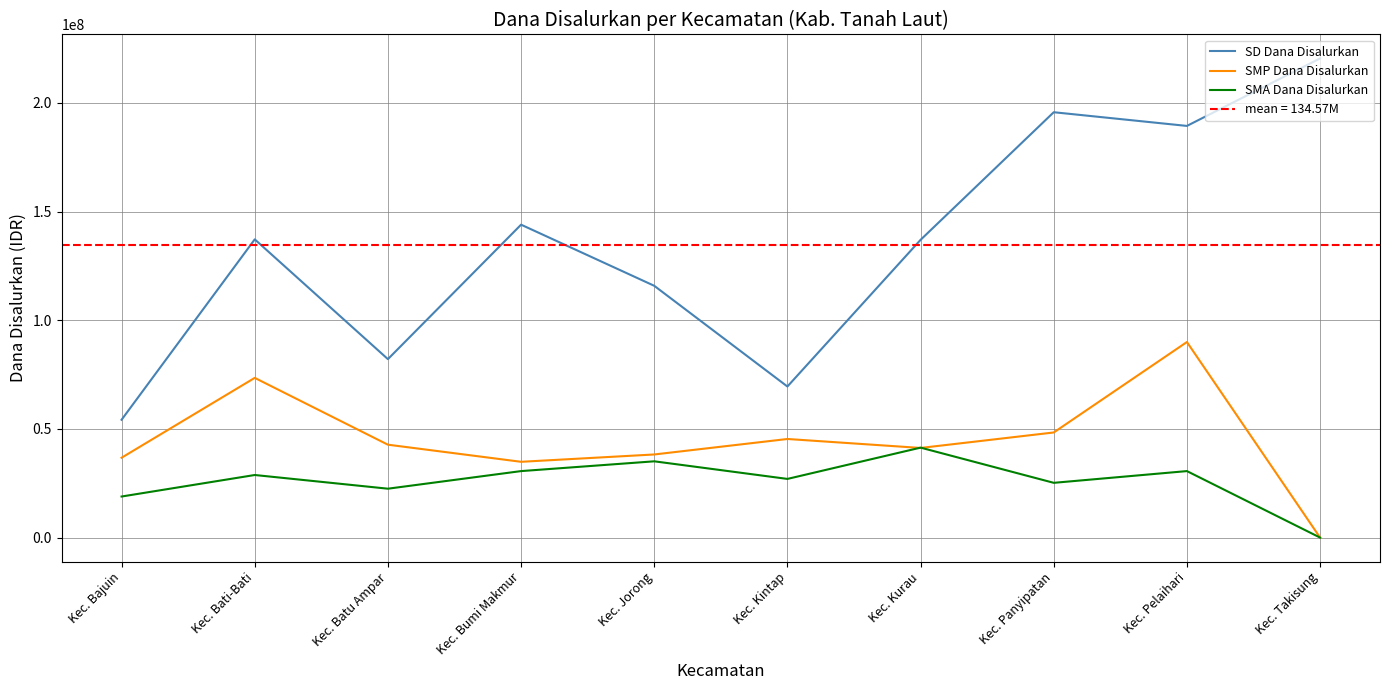

Where is the first local minimum for SD Dana Disalurkan?

Kec. Batu Ampar